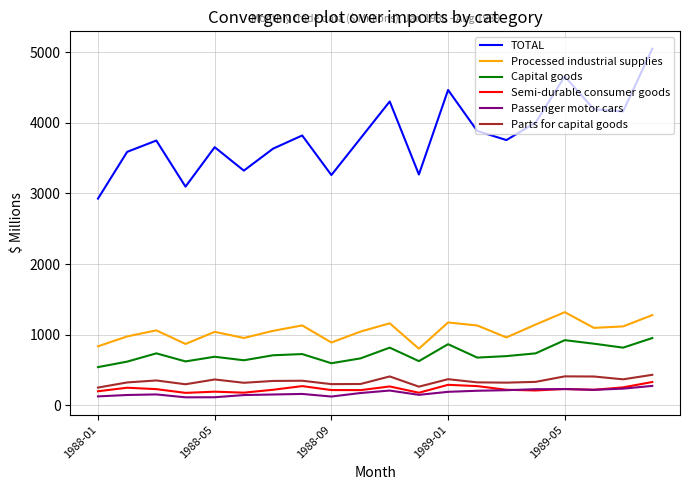

How many series are shown in this chart?

6